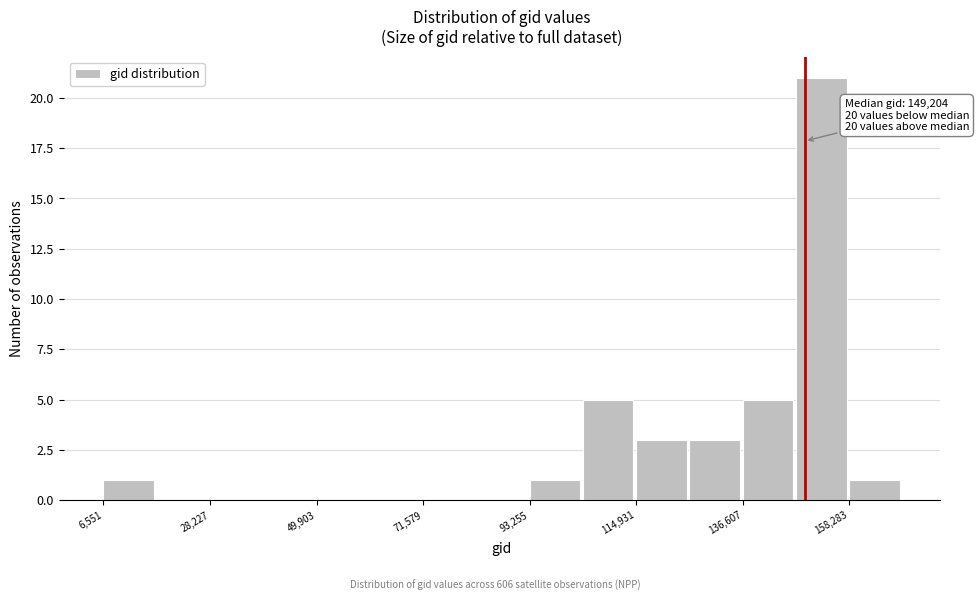

Read against the x-axis, roughly where is the centre of the tallest bar?

155000